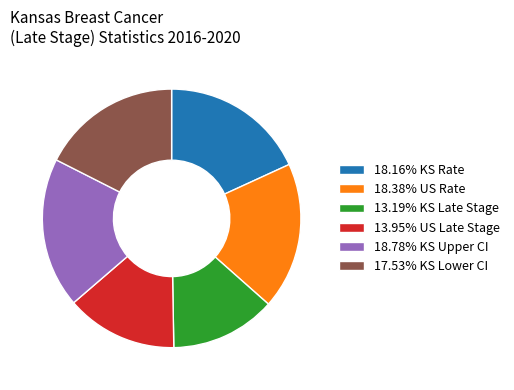

Is 17.53% KS Lower CI the majority of the pie?

No